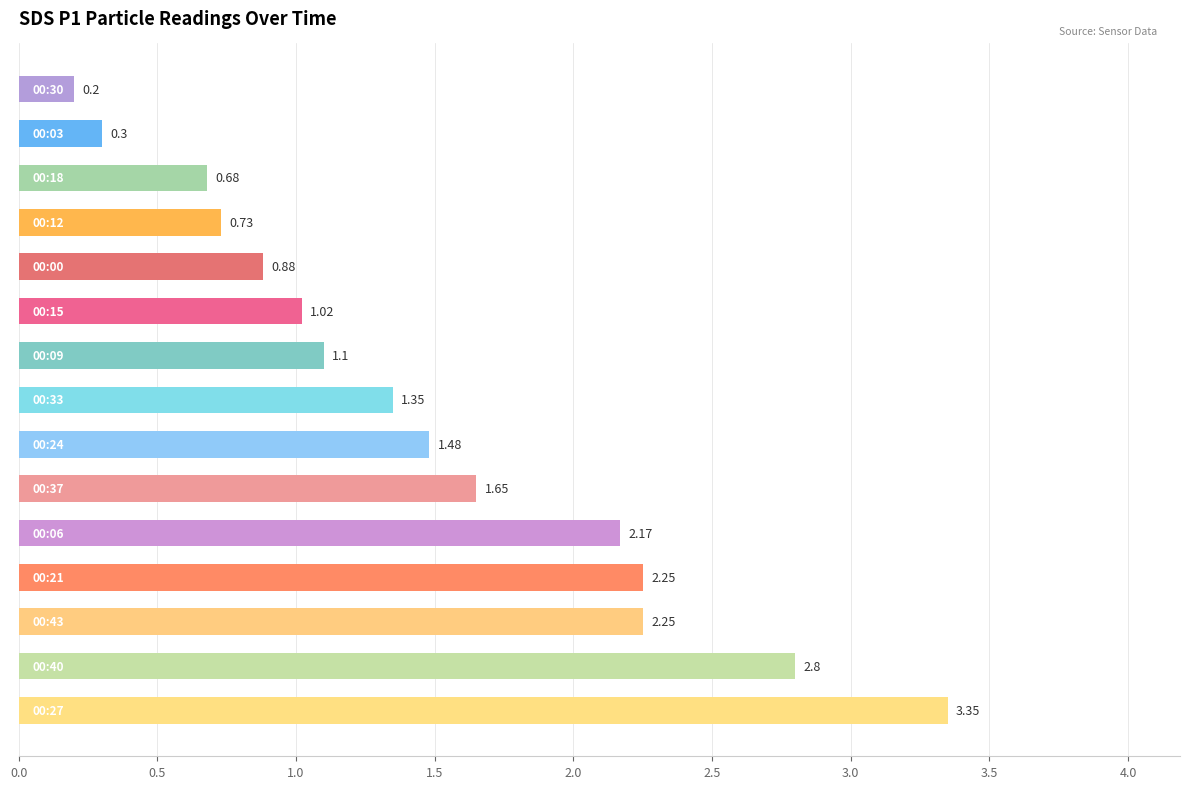

What is the difference between the second highest and second lowest values?

2.5